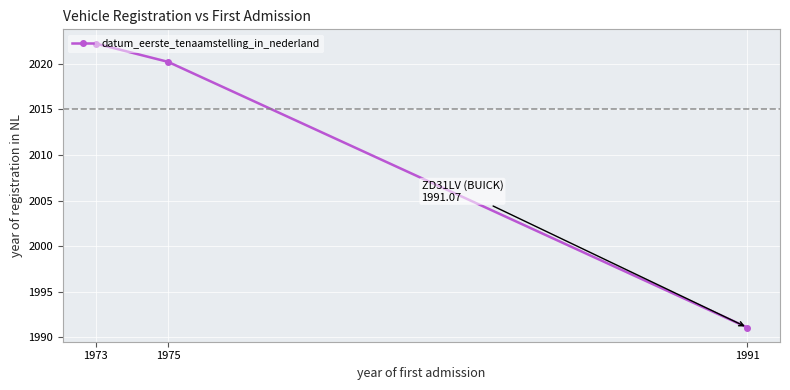

Is it true that the value at 1991 is 3523.7?

False